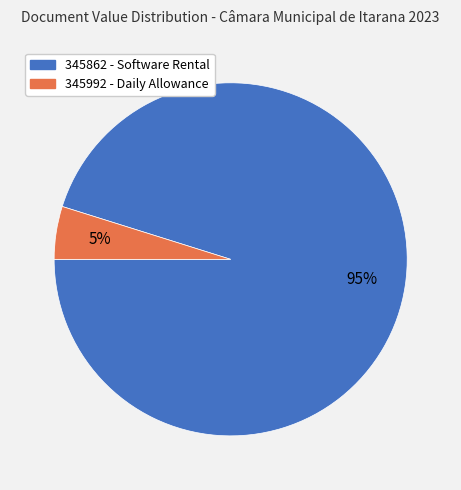

Is 345862 the majority of the pie?

Yes